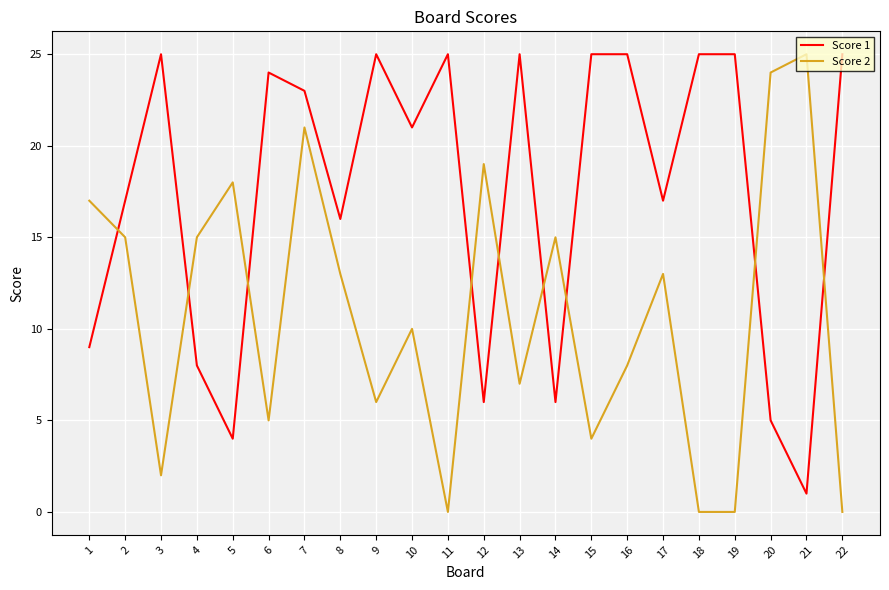

At which category is the sum across all series the highest?

7